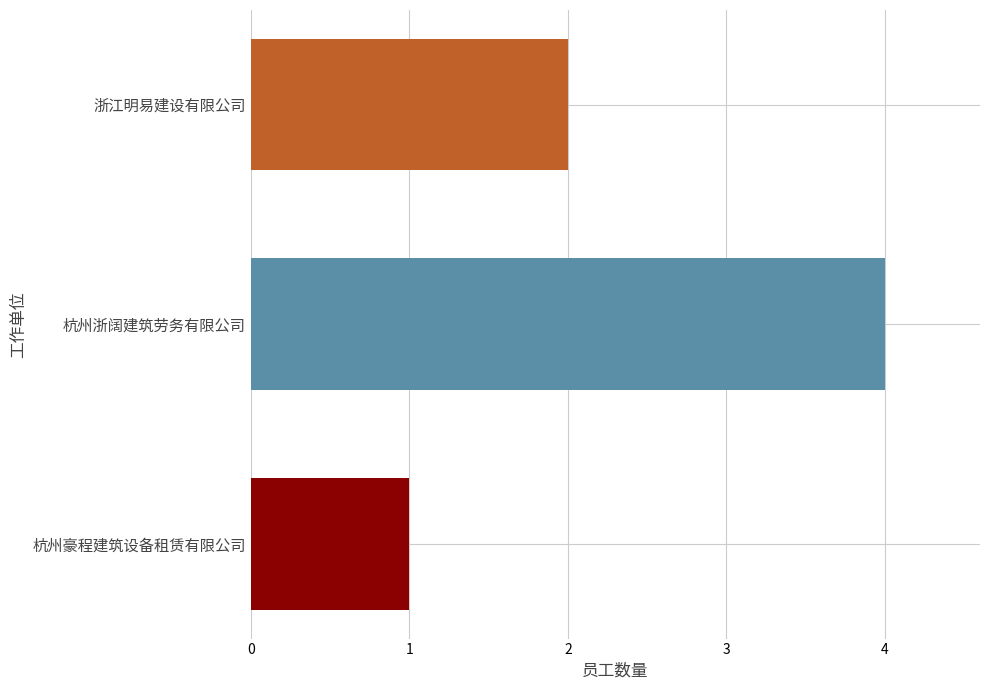

What is the average value?

2